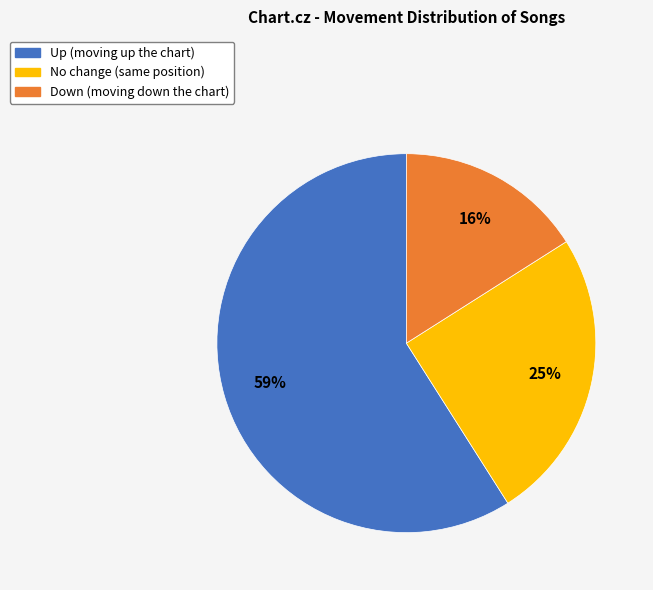

How many slices are in this pie chart?

3